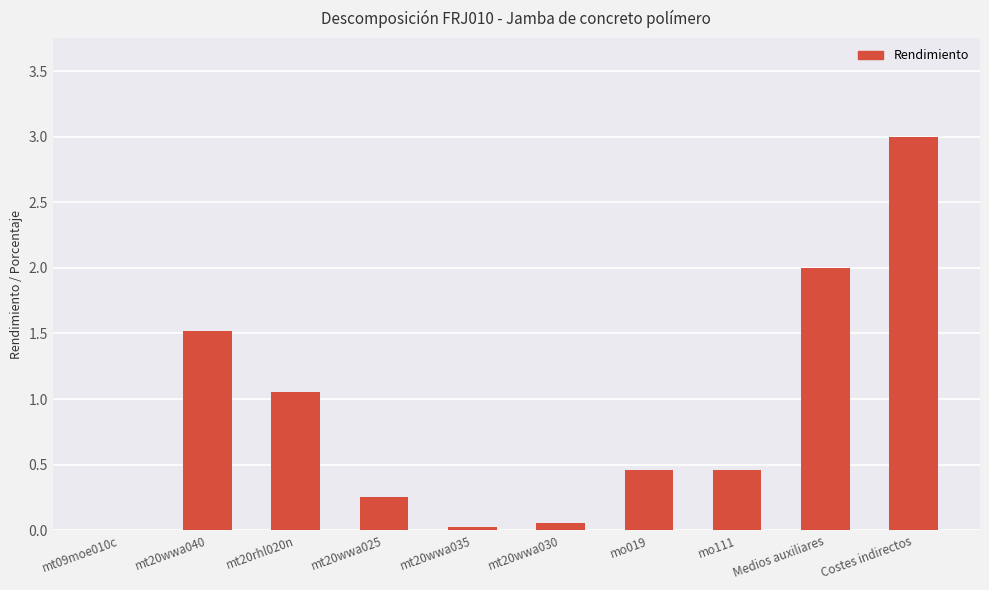

What is the sum of all values?

8.8